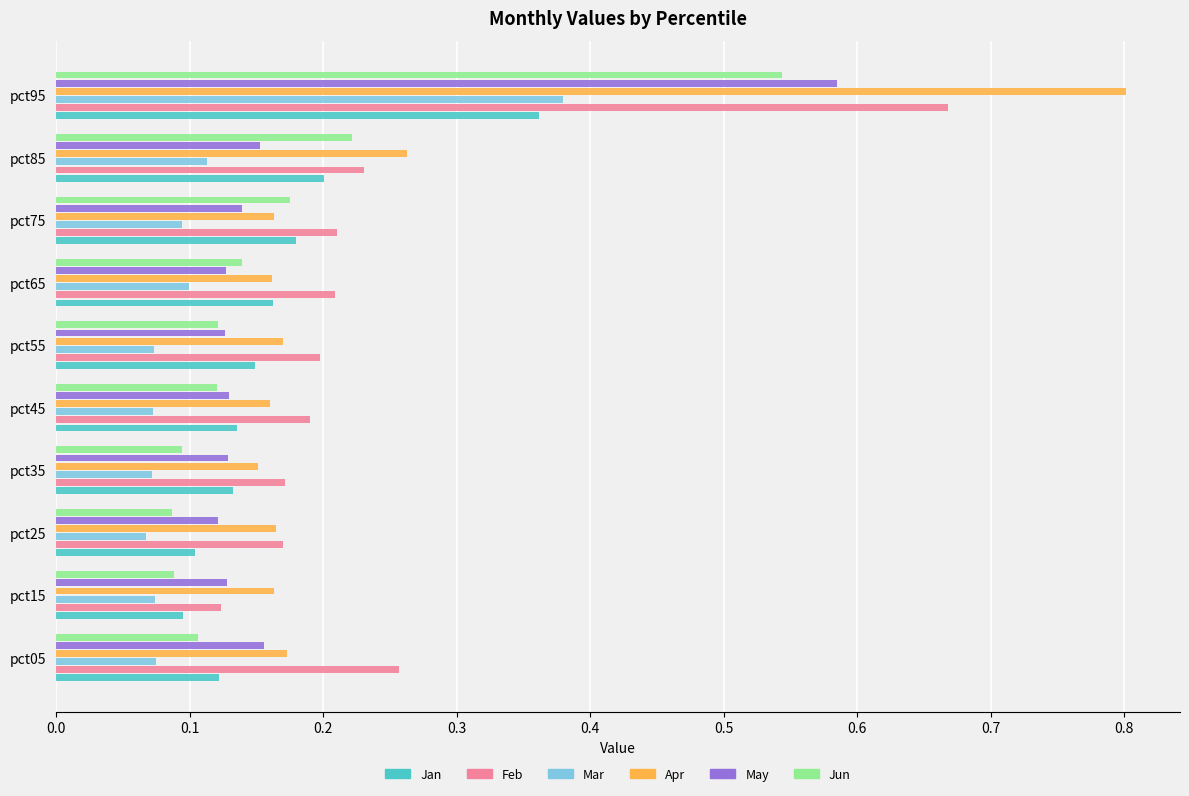

What is the sum of all Jun values?

1.7